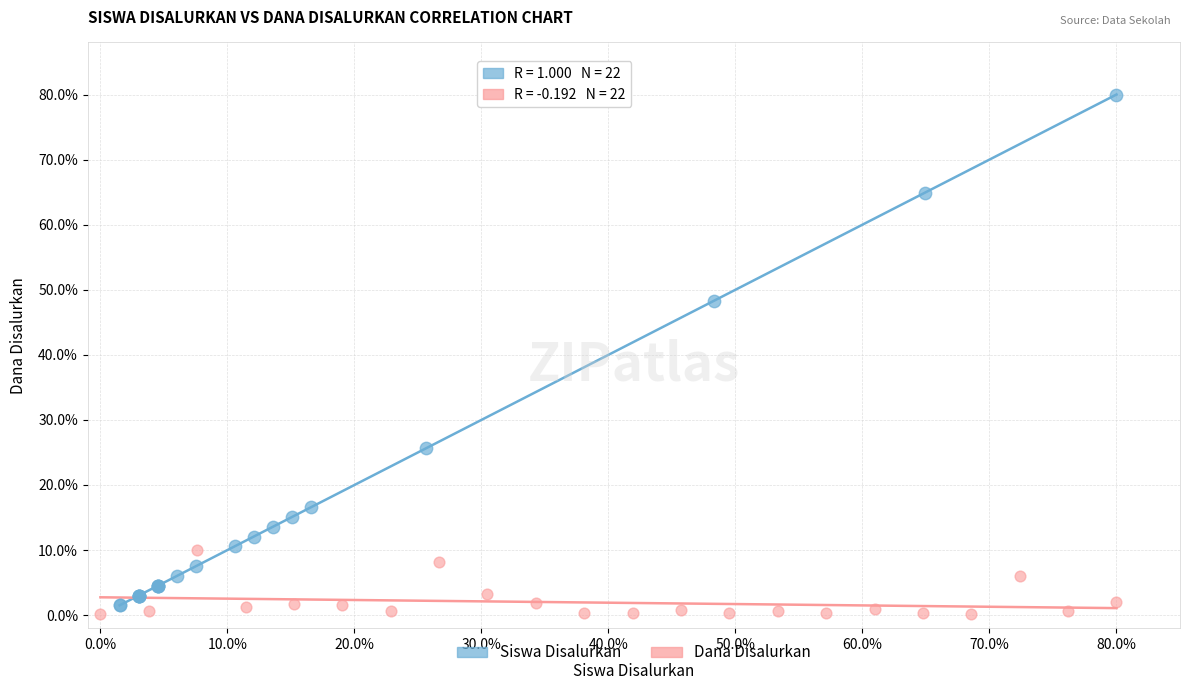

Which series reaches the maximum Y coordinate?

Siswa Disalurkan